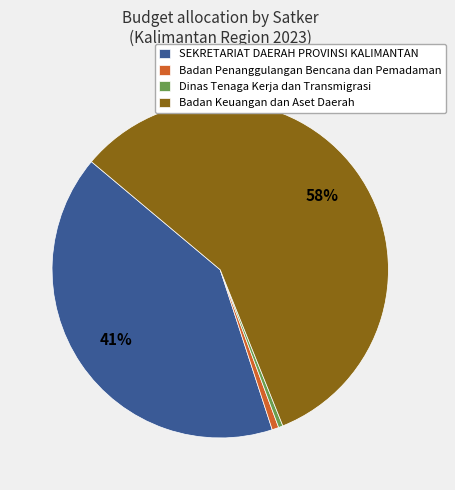

What percentage is the Badan Keuangan dan Aset Daerah slice, to the nearest percent?

58%